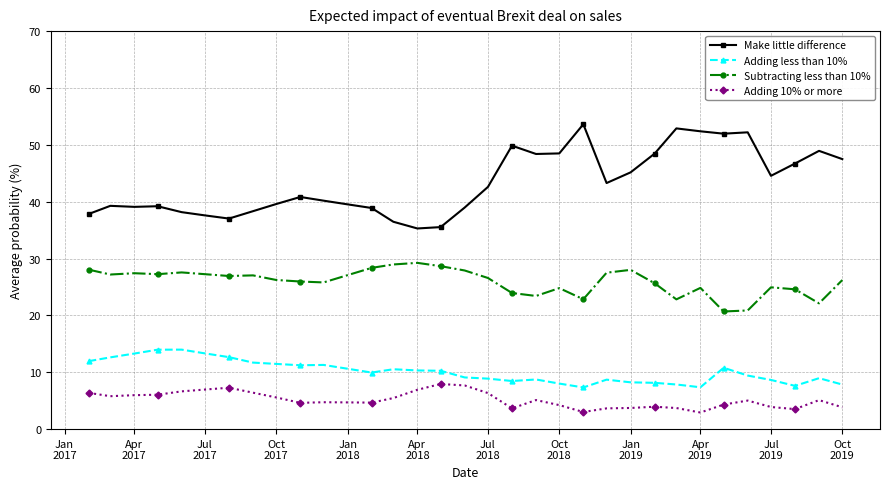

What is the average value of the Adding 10% or more series?

5.1